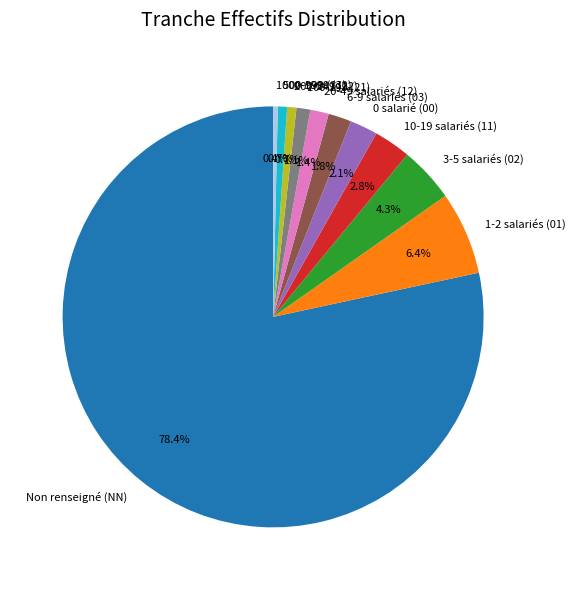

Approximately how many times larger is the value at 10-19 salariés (11) compared to 1000-1999 (32)?

8.0